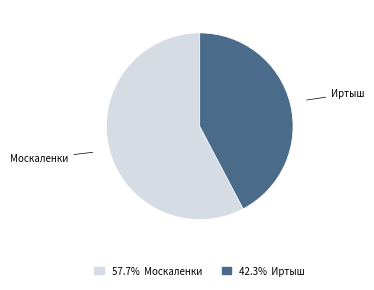

Does any single category account for the majority?

Yes